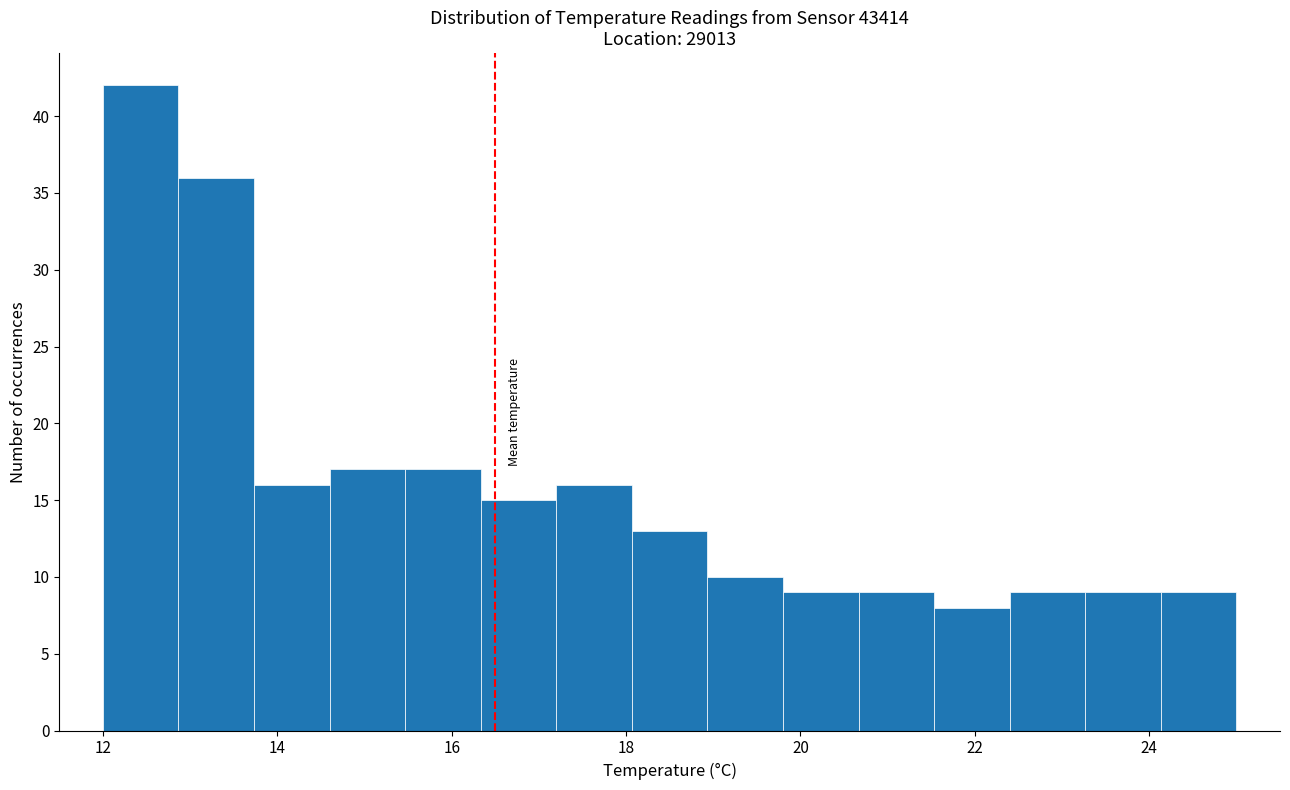

Over which range of the x-axis is the bar tallest?

12.0 to 12.8